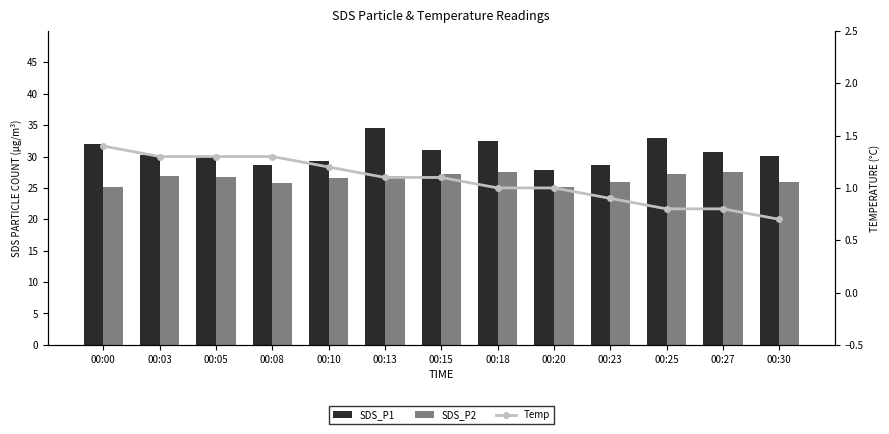

The SDS_P1 series shows 29.3 at 00:10. True or false?

True